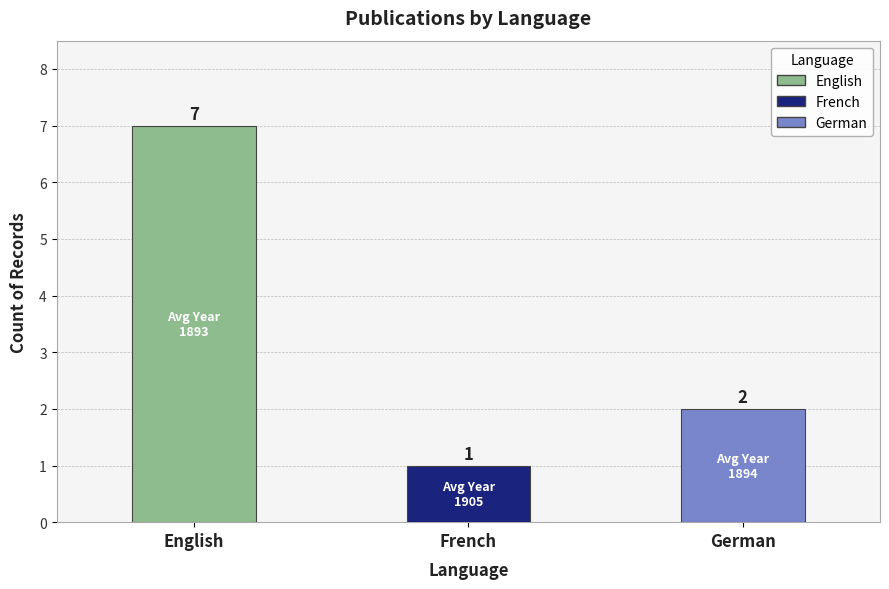

What is the change in value from English to French?

-6